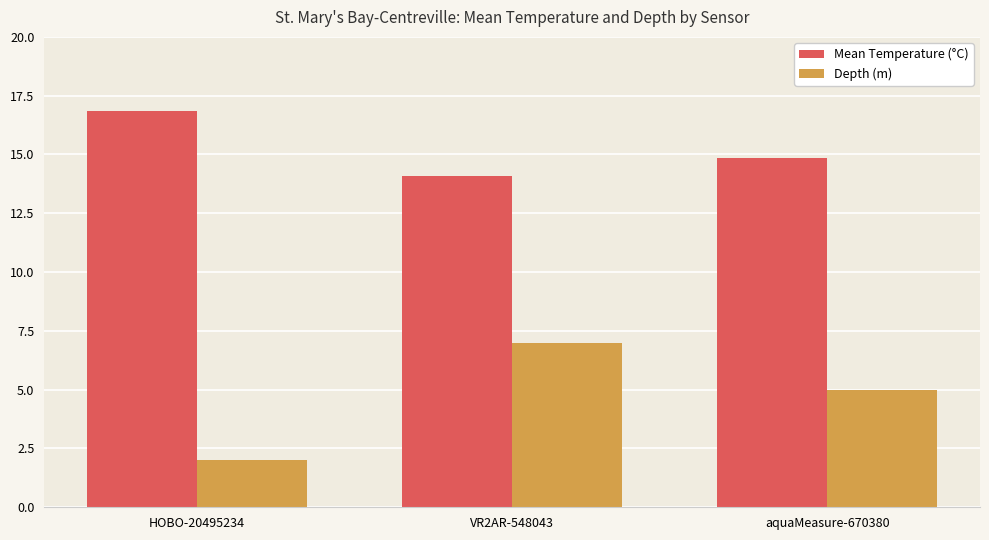

What is the spread (max minus min) of values at VR2AR-548043?

7.1